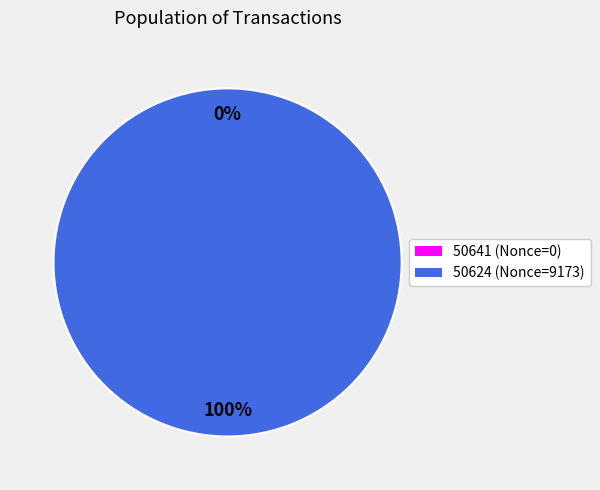

Which slice is the smallest?

50641